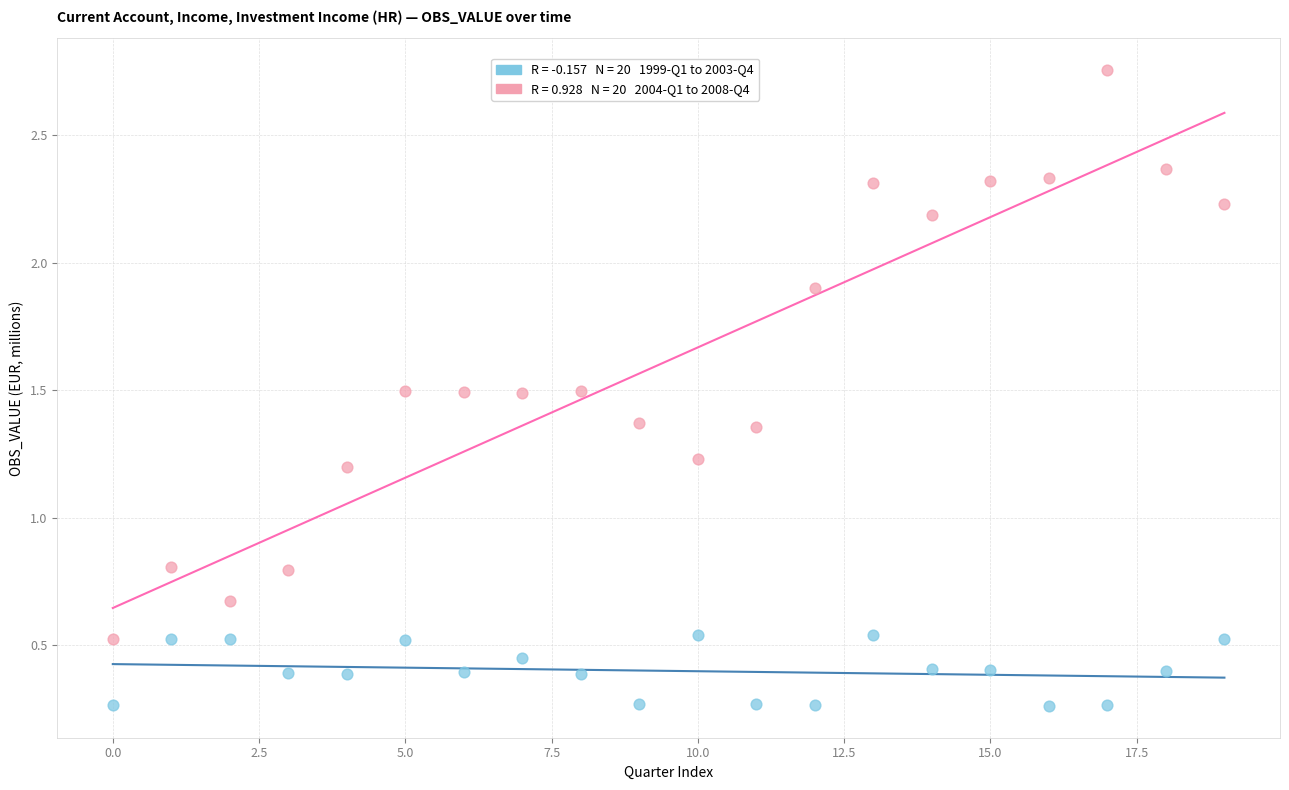

Across all data points, what is the range of Y values (max minus min)?

2.5